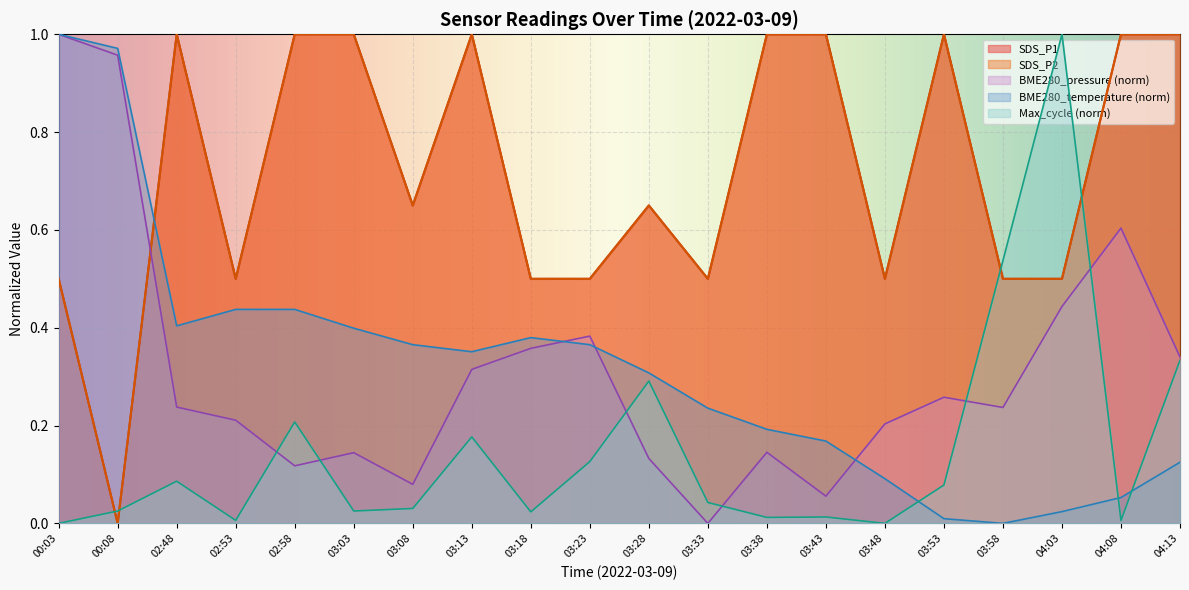

How many interior local valleys does the SDS_P1 series have?

5